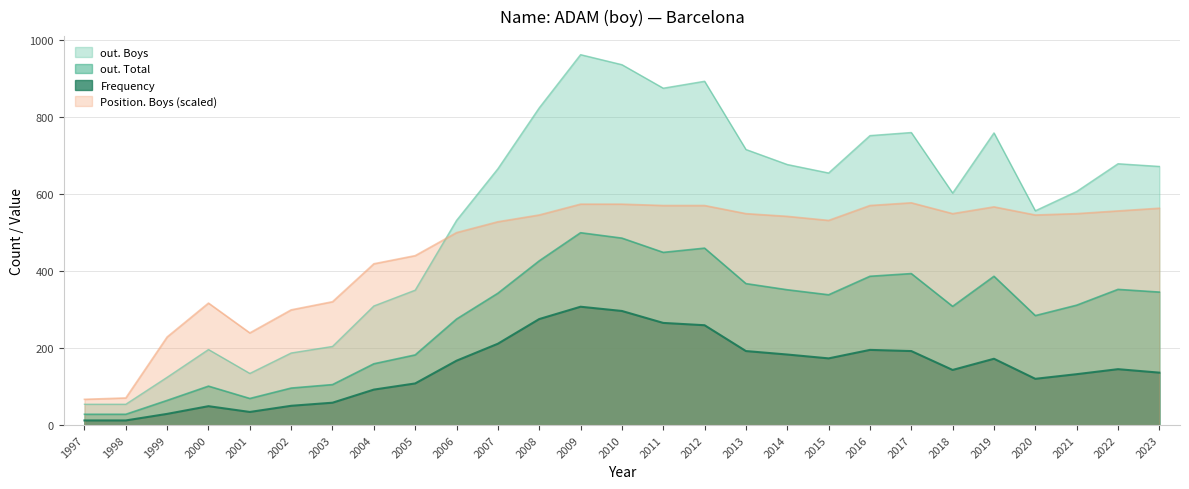

Which series has the largest total across all categories?

out. Boys